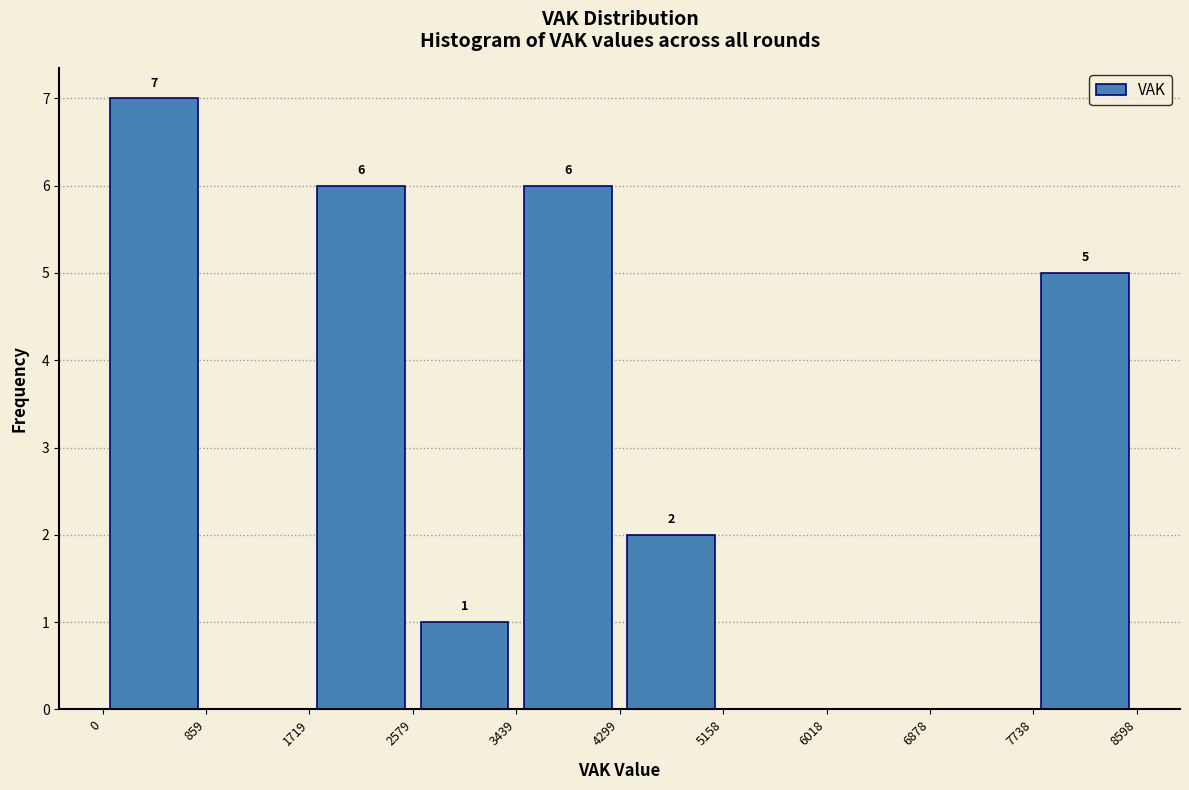

Over which range of the x-axis is the bar tallest?

0 to 859